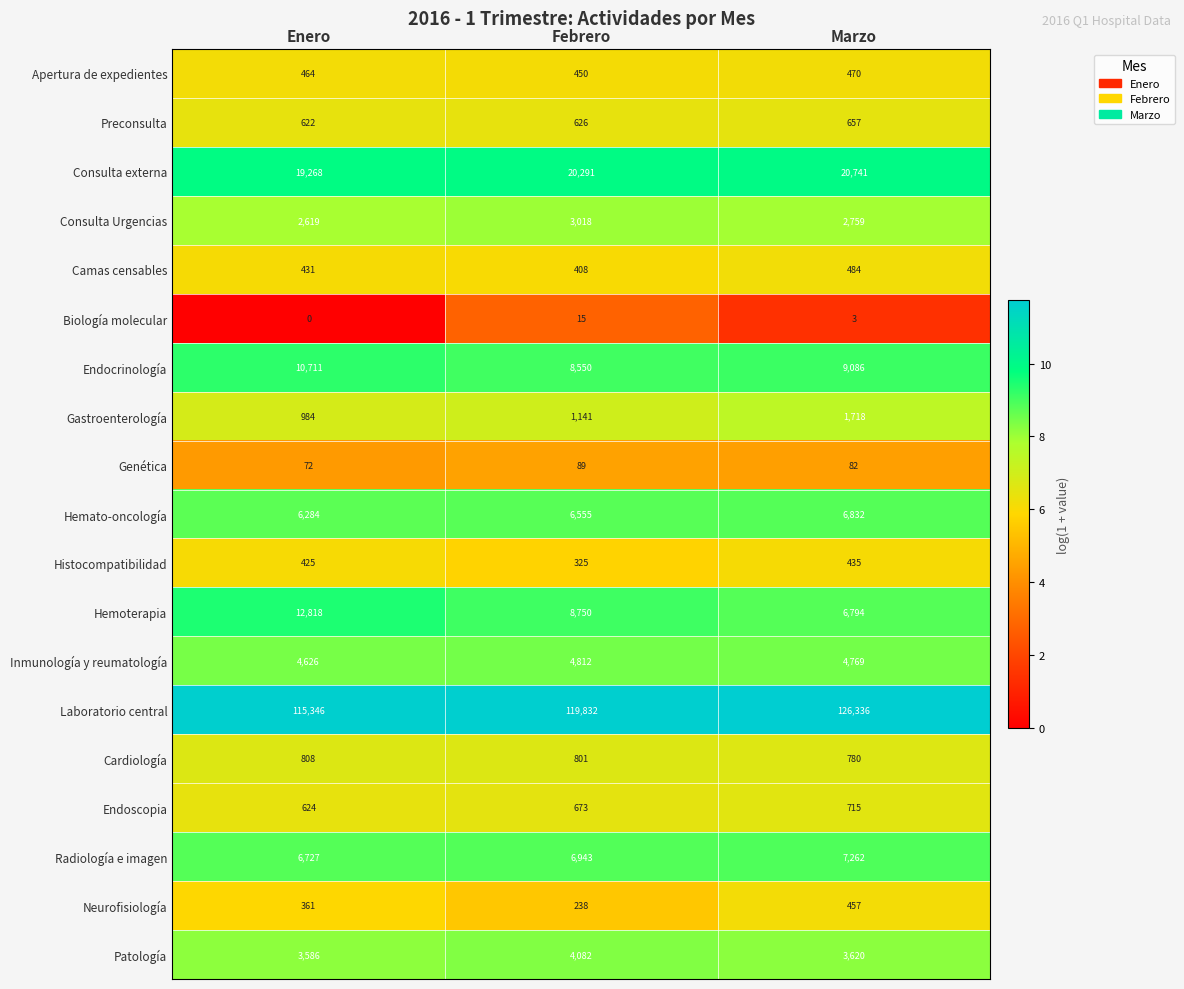

Which series has the largest total across all categories?

Laboratorio central